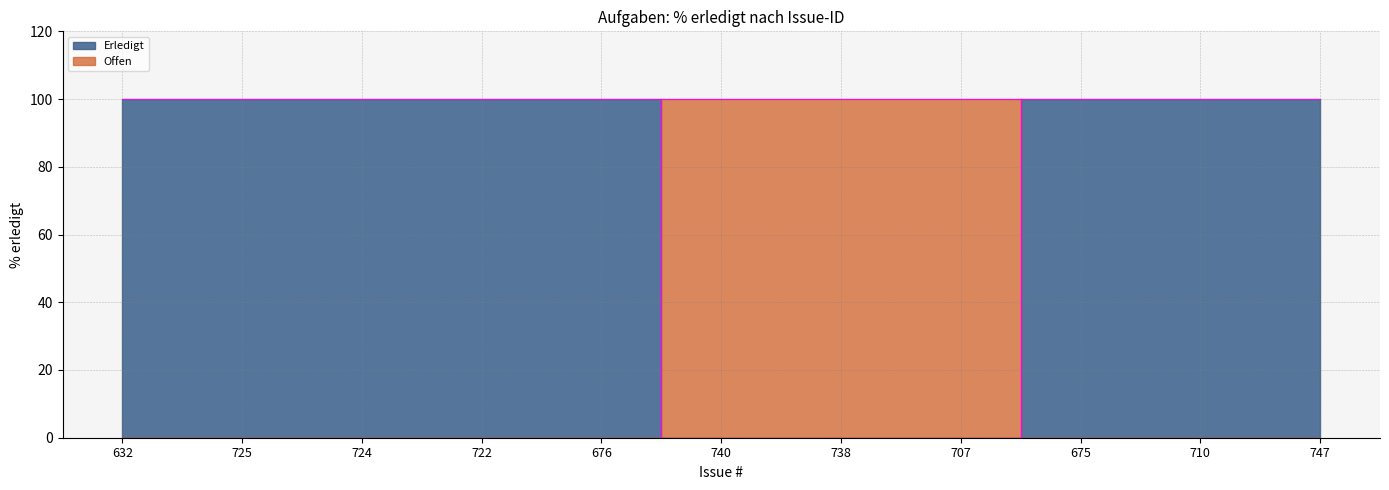

True or false: Erledigt and Offen intersect in this chart.

True